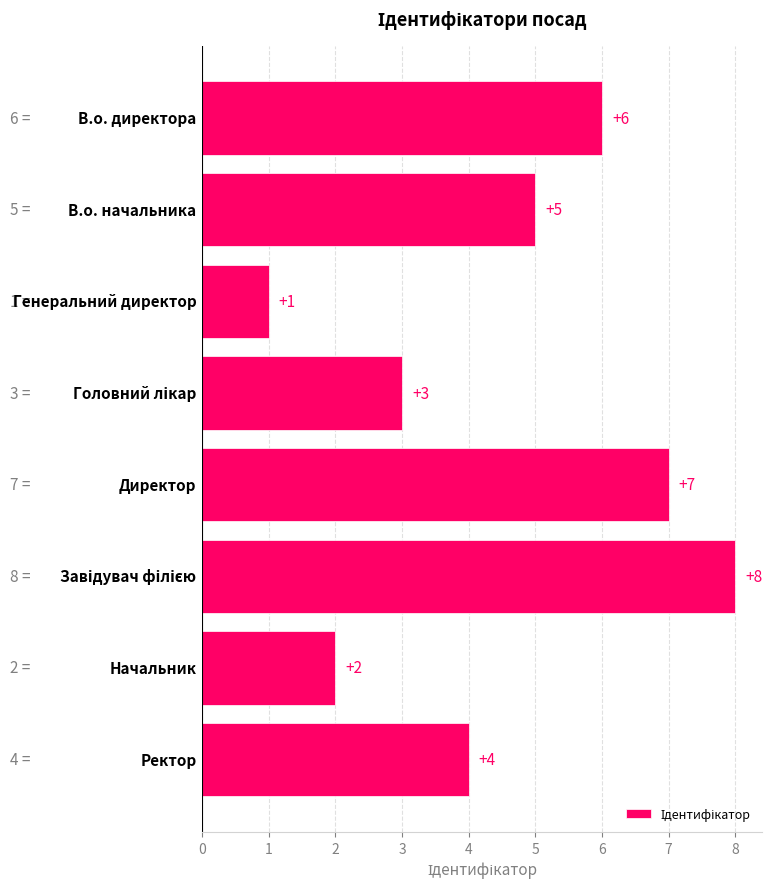

What is the difference between the maximum and minimum values?

7